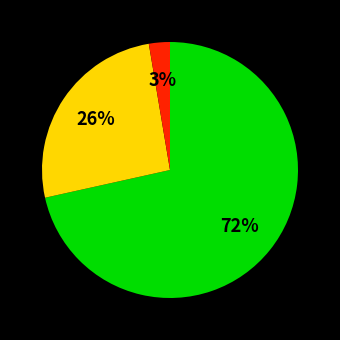

Is there a majority slice in this chart?

Yes